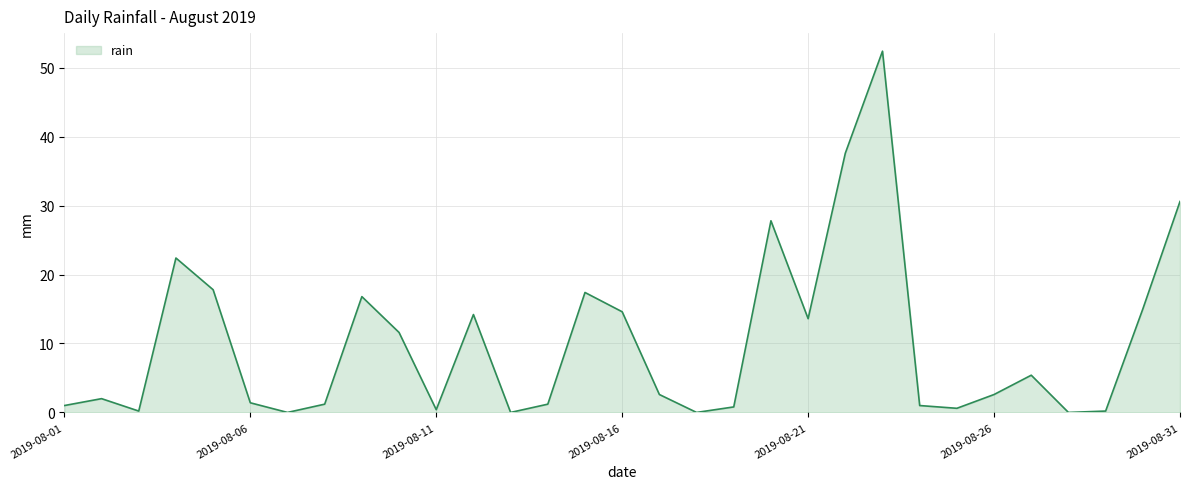

What is the greatest value displayed?

52.4